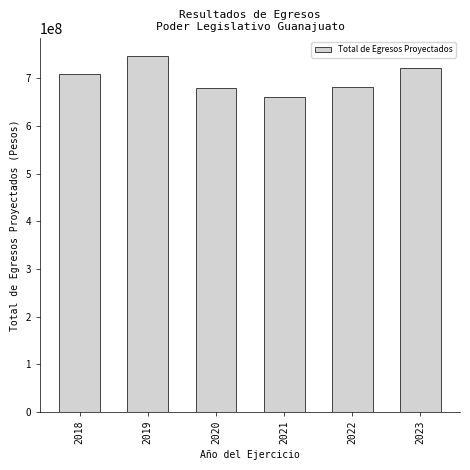

Between 2023 and 2022, which is larger?

2023